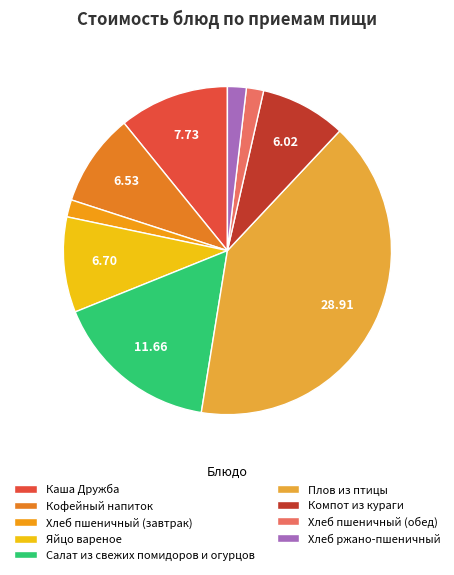

Does Каша Дружба represent more than half of the total?

No